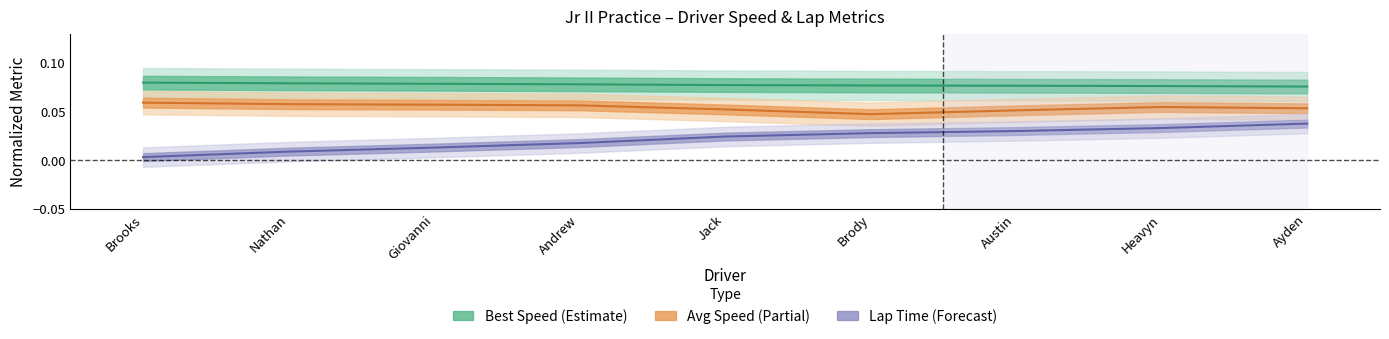

The Lap Time series shows 0.0 at Jack. True or false?

False